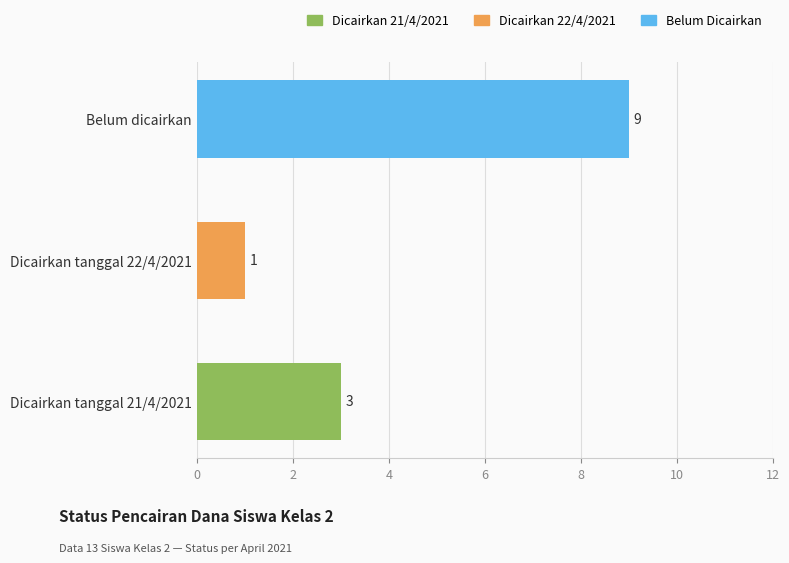

What is the minimum value shown in the chart?

1